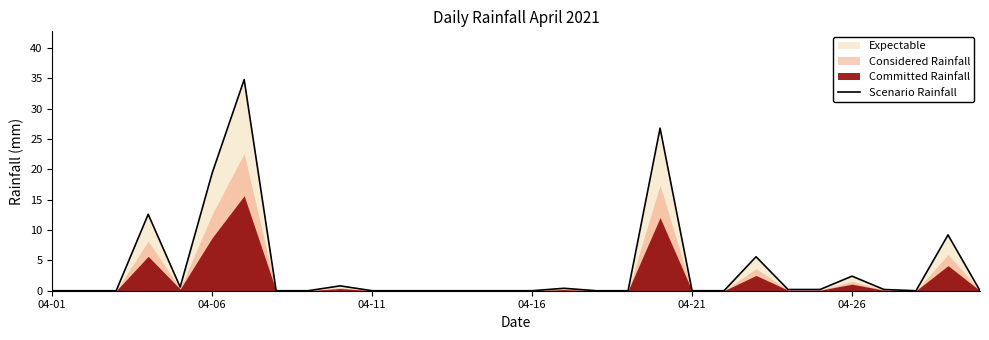

At which label is Scenario Rainfall closest to 17?

04-06